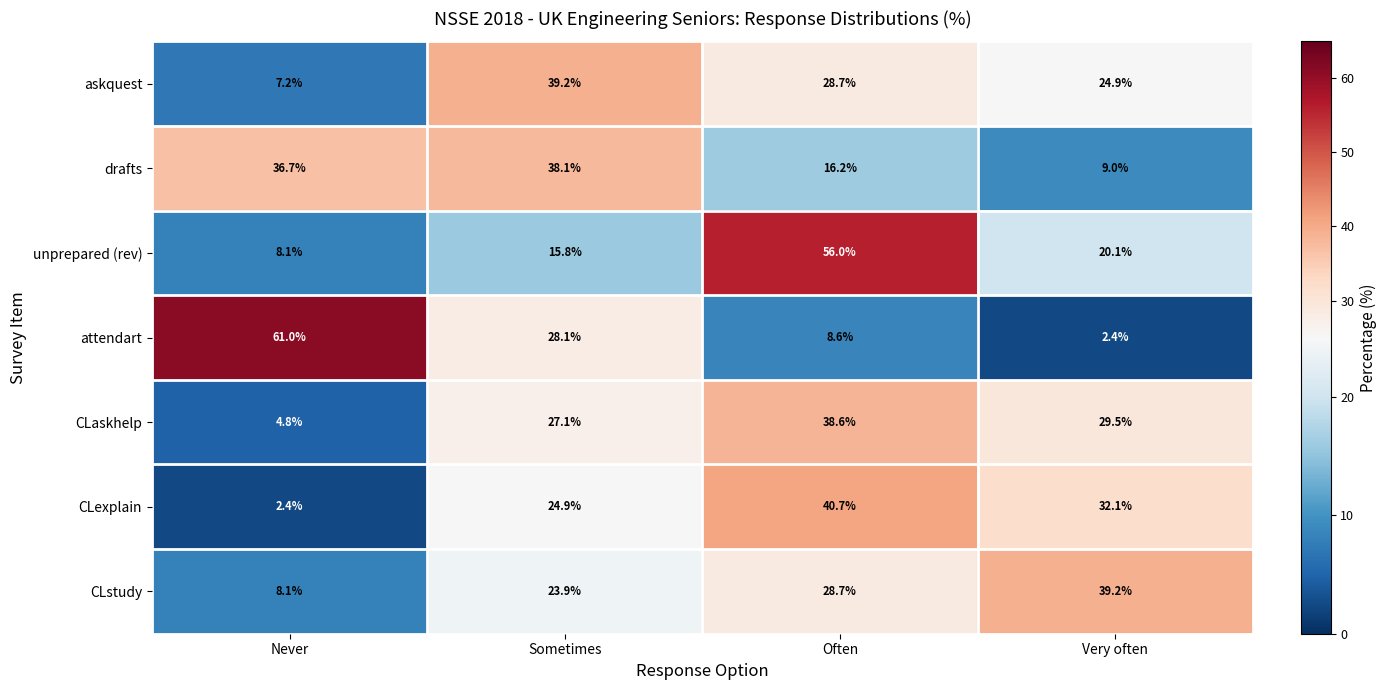

Is it true that unprepared (rev) equals 56.0 at Often?

True